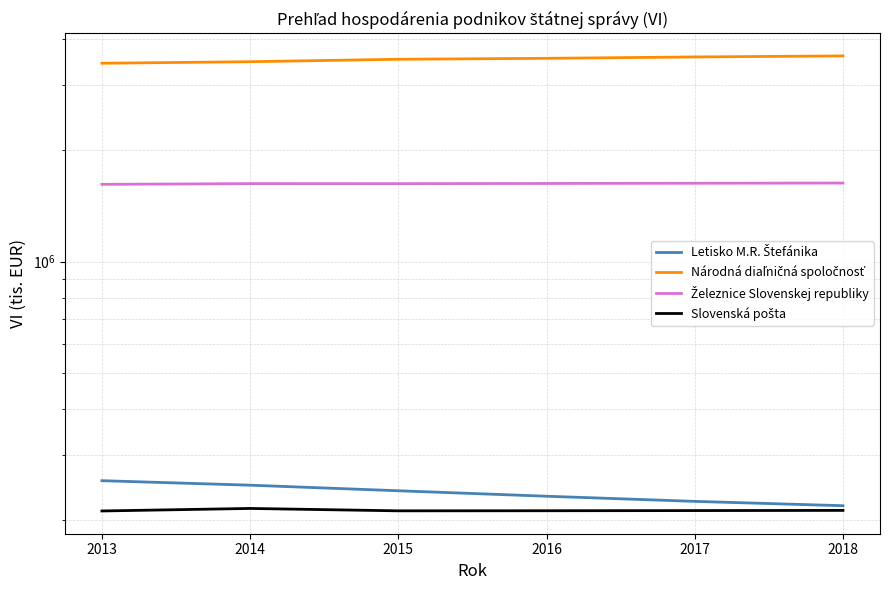

What is the lowest value of the Slovenská pošta series?

211790